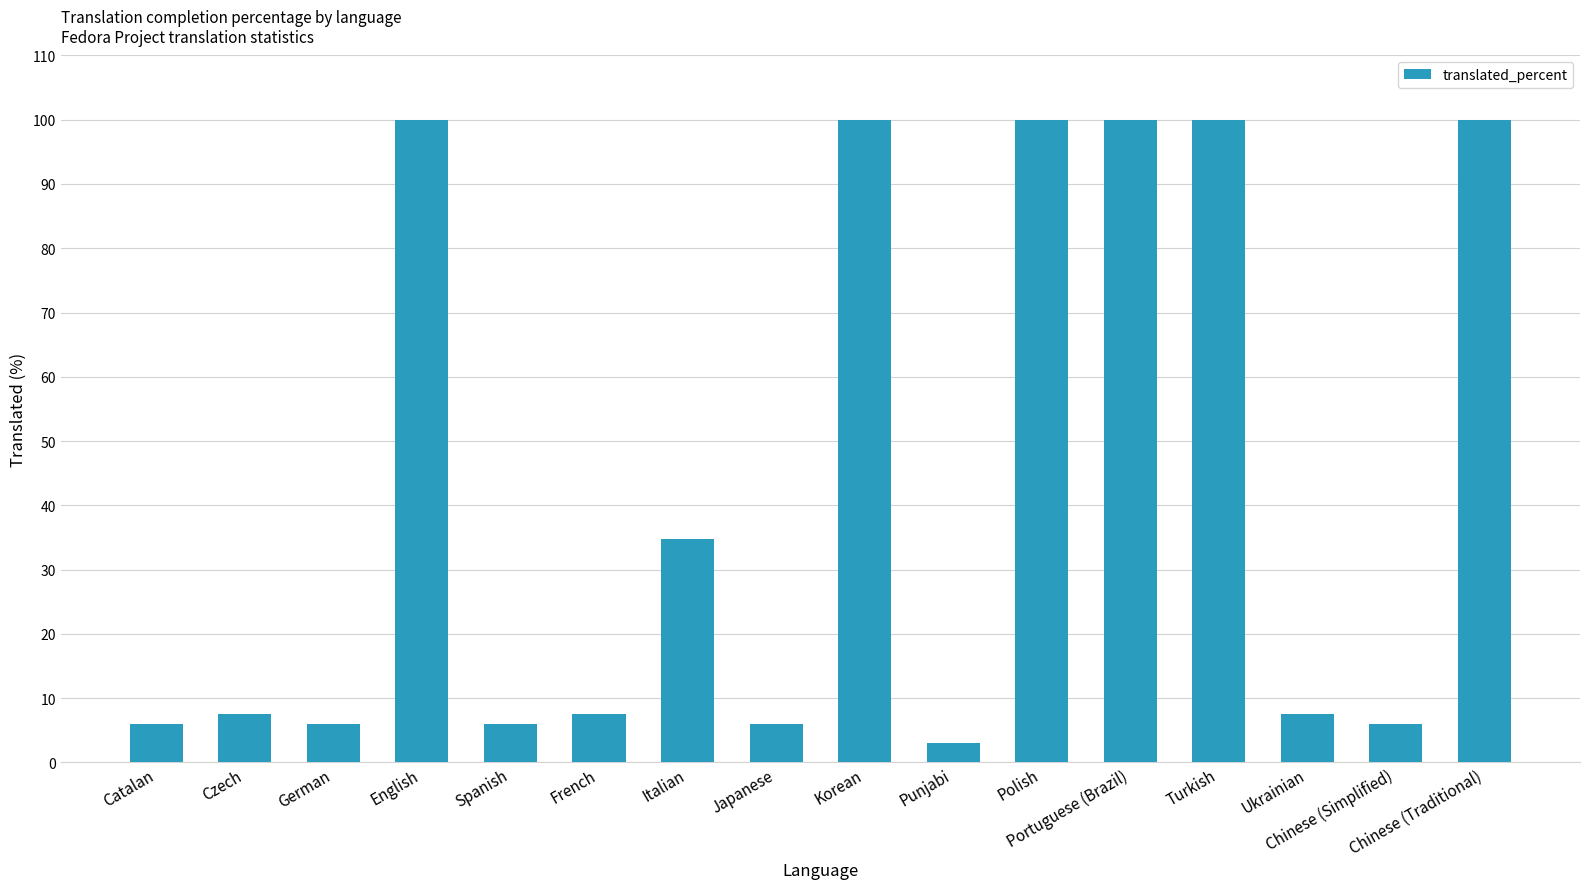

What is the difference between the maximum and minimum values?

97.0